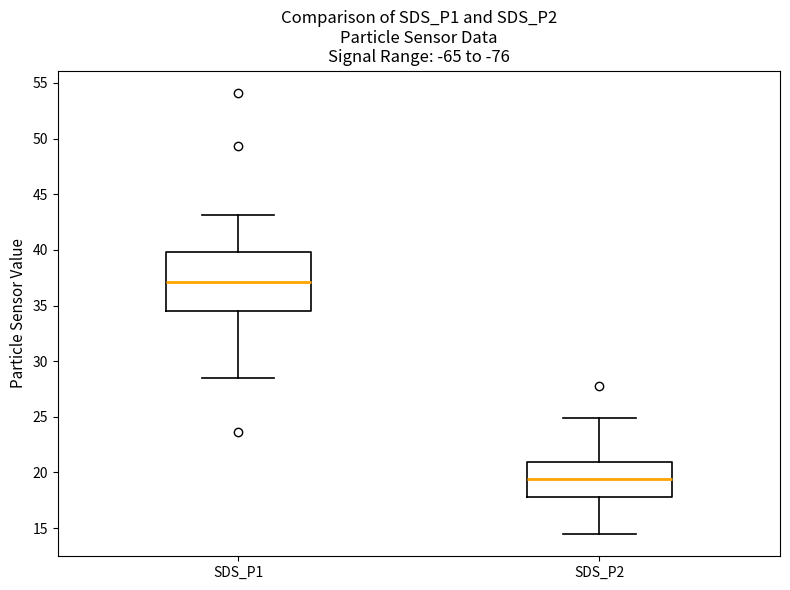

Where is the lower edge of the box for SDS_P2 on the y-axis? The values are not printed on the chart, so give them approximately, as read against the axis.

18.0